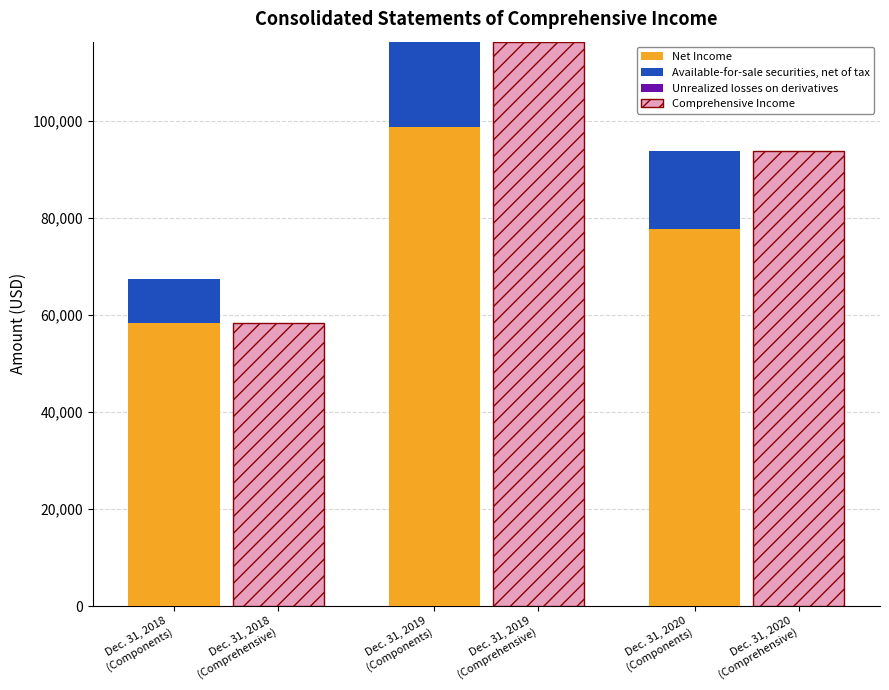

How many values in the Available-for-sale securities, net of tax series exceed 16030?

1